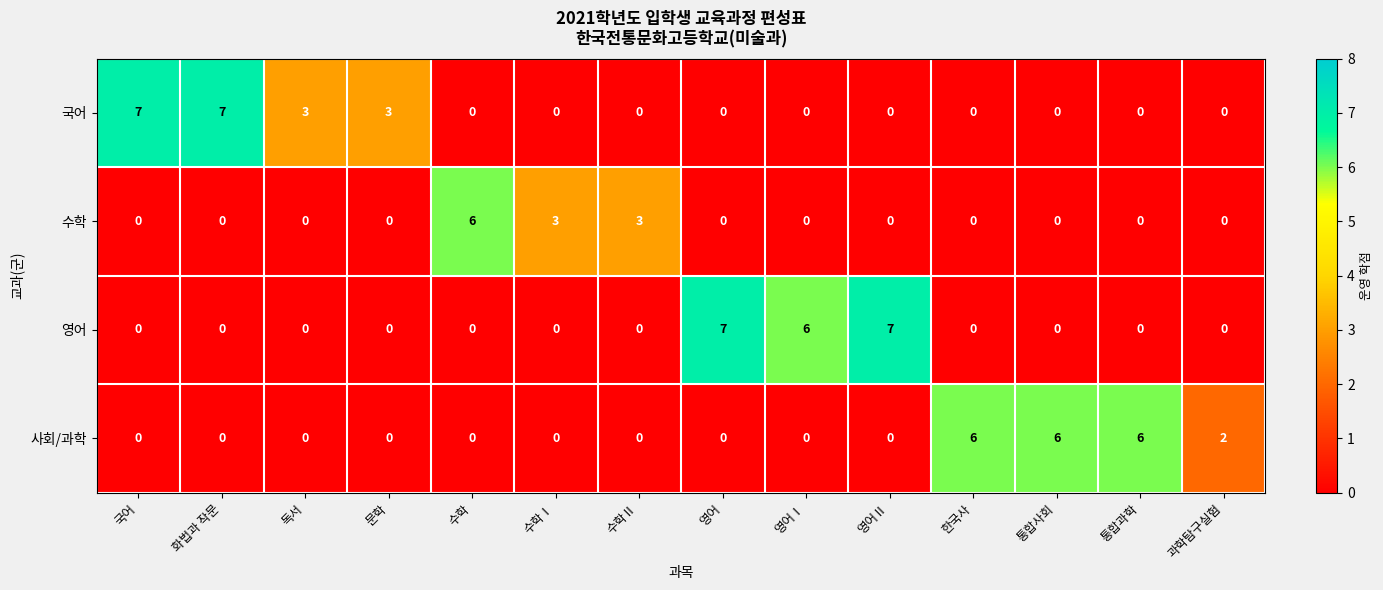

How many distinct data groups are displayed?

4